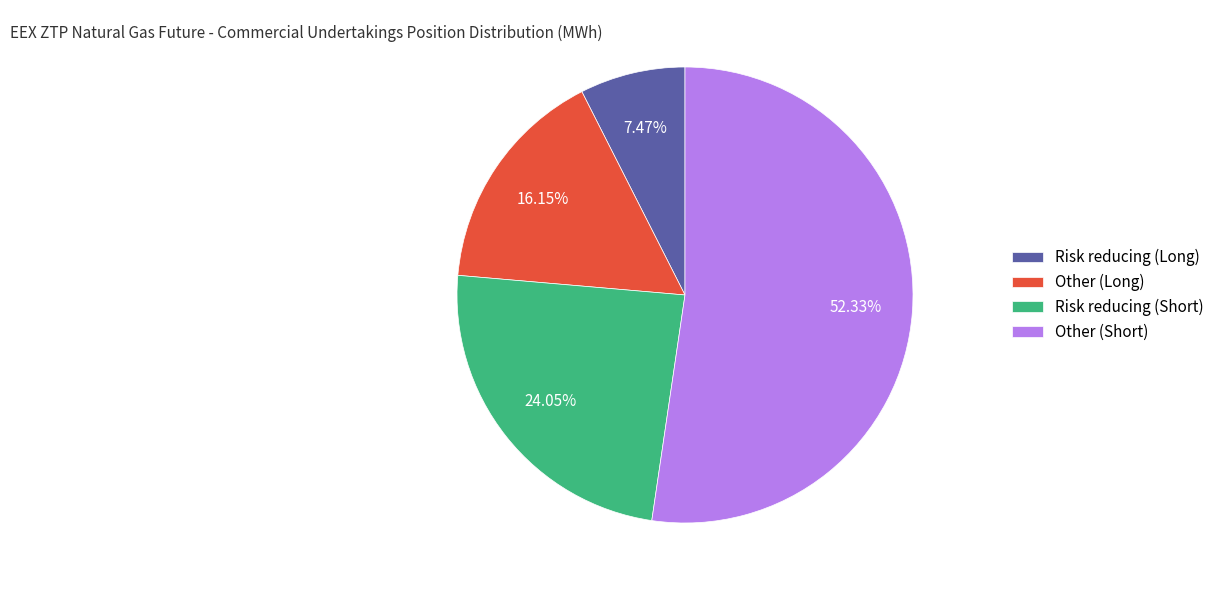

Is the sum of Other (Short) and Risk reducing (Short) greater than half?

Yes